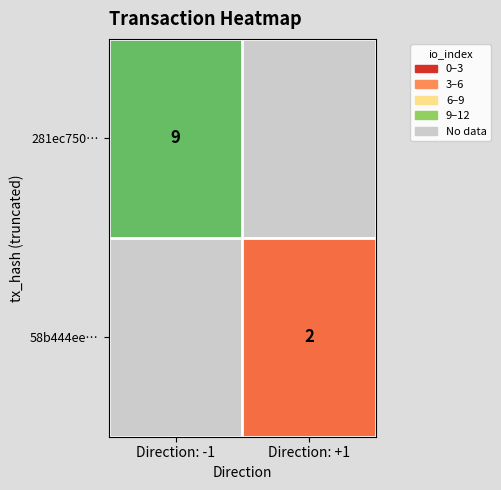

At which category does the chart reach its peak across all series?

Direction: -1